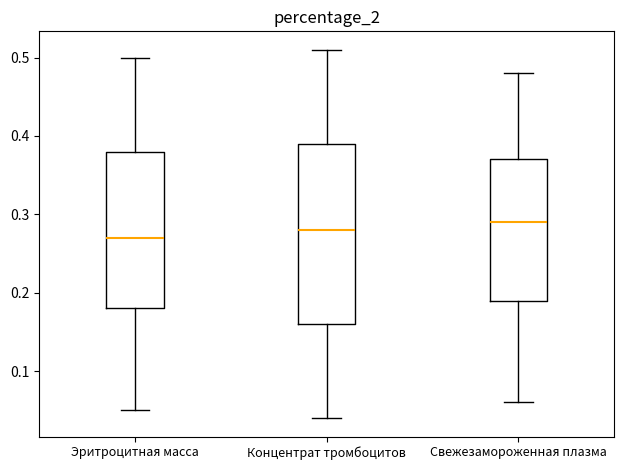

Where does the median line of the box for Свежезамороженная плазма sit on the y-axis? The values are not printed on the chart, so give them approximately, as read against the axis.

0.29